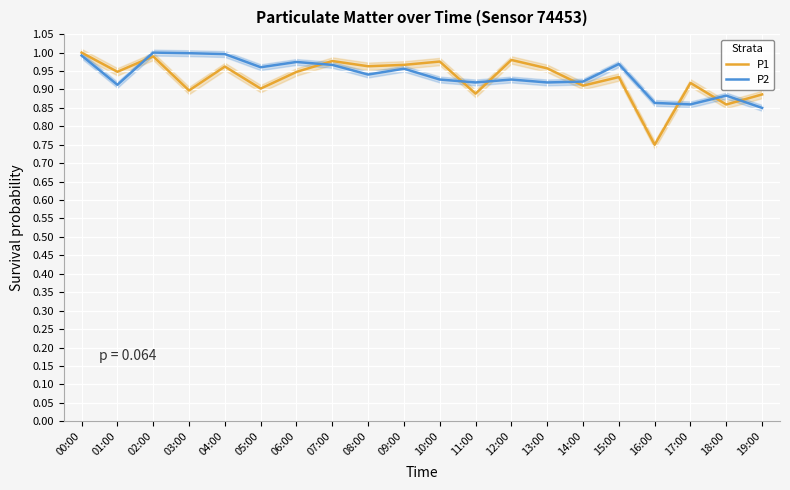

What is the value of the P1 point at the 20th from the left?

0.9